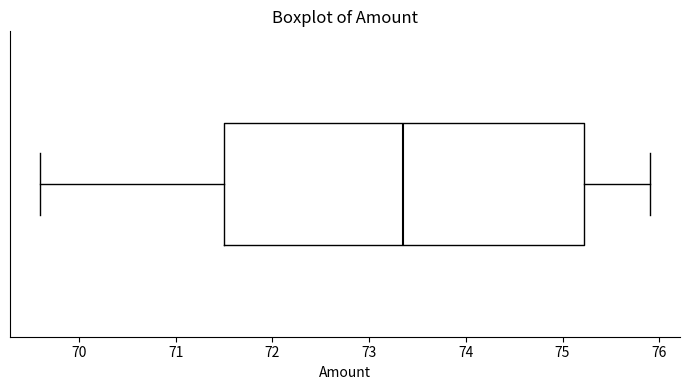

Transcribe this box plot: give where the median line is, the range the box spans, and where the two whiskers end, as read against the x-axis. The values are not printed on the chart, so give them approximately, as read against the axis.

median 73.4, box 71.5 to 75.2, whiskers 69.6 to 75.9